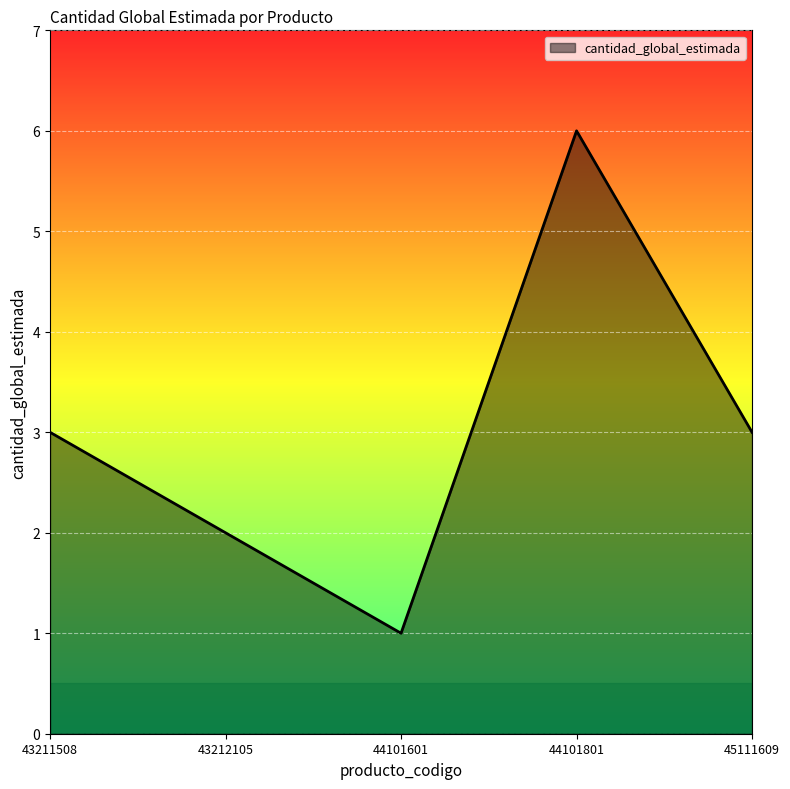

Is it true that the value at 44101601 is 2?

False